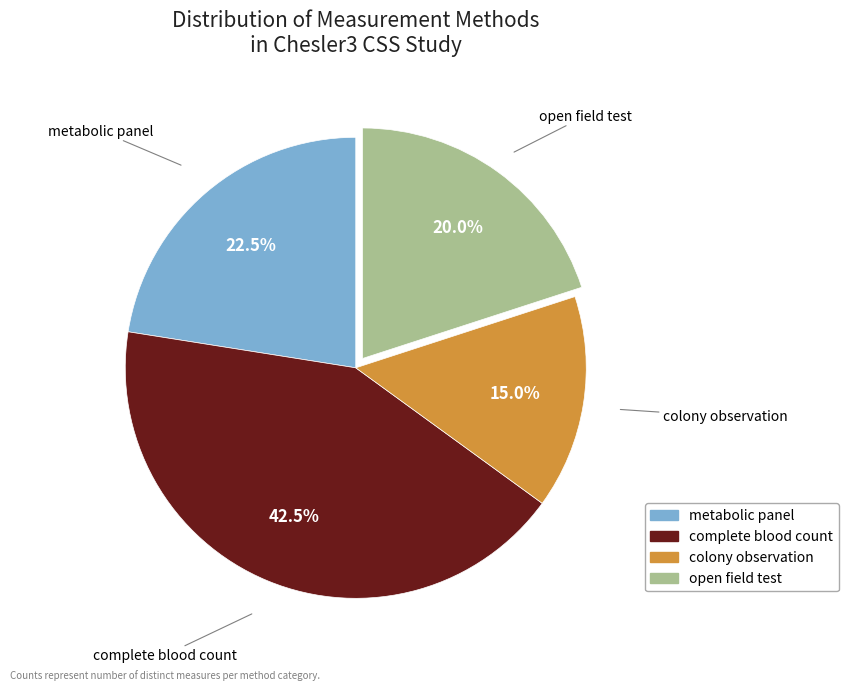

Combined, what portion of the pie is colony observation and complete blood count?

57.5%